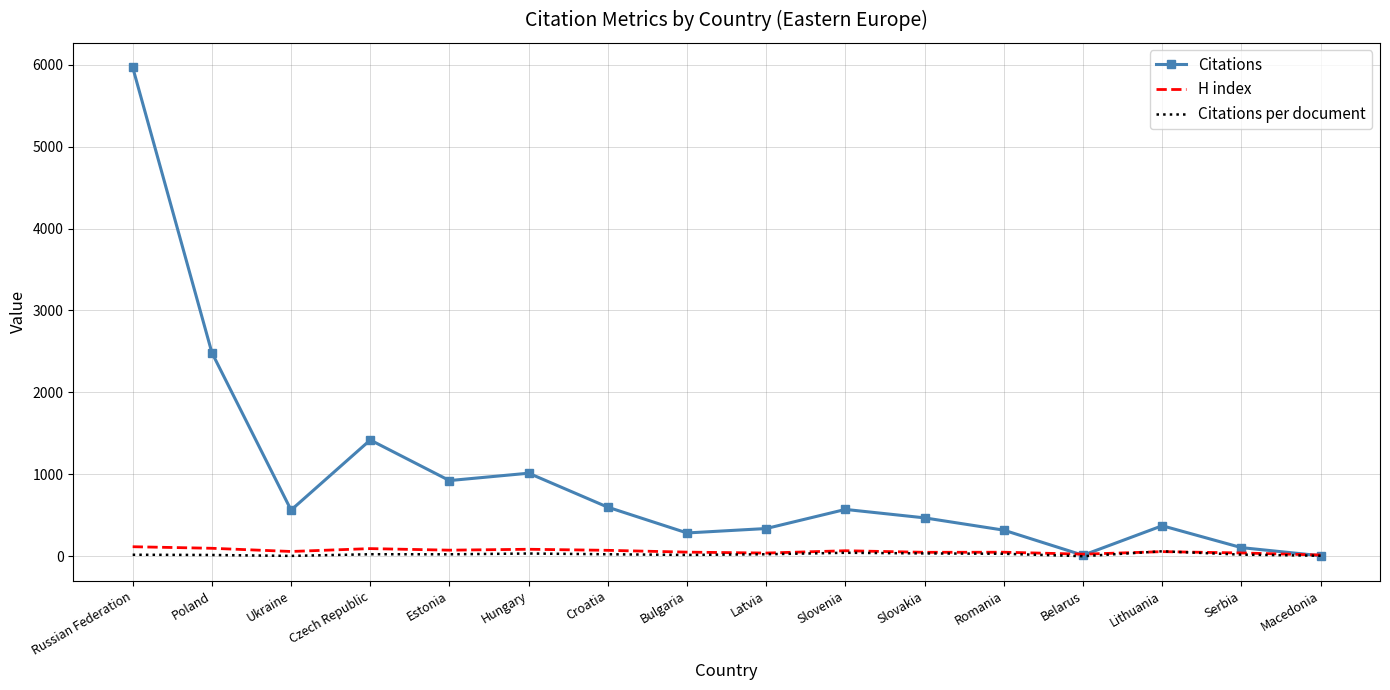

Which series has the widest spread of values?

Citations